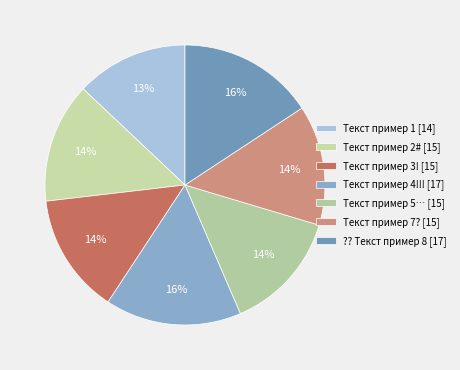

Approximately how many times larger is the value at Текст пример 3! compared to ?? Текст пример 8?

0.9